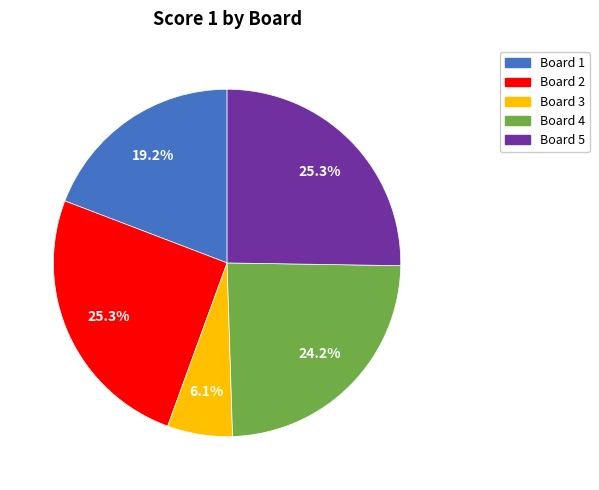

Which slice is the smallest?

Board 3